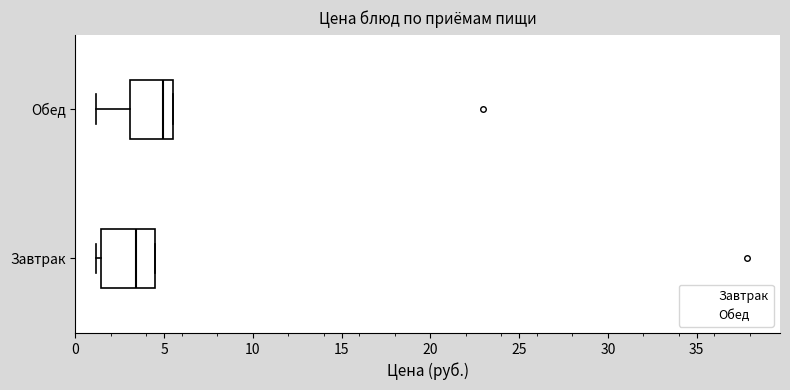

Where does the median line of the box for Обед sit on the x-axis? The values are not printed on the chart, so give them approximately, as read against the axis.

5.0